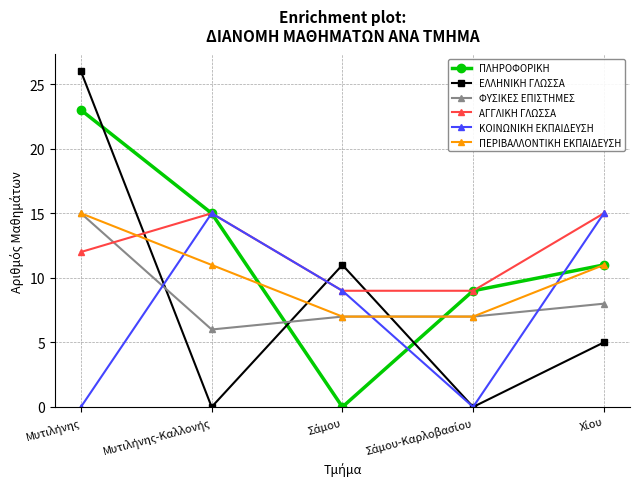

What is the value of the ΕΛΛΗΝΙΚΗ ΓΛΩΣΣΑ point at the 1st from the left?

26